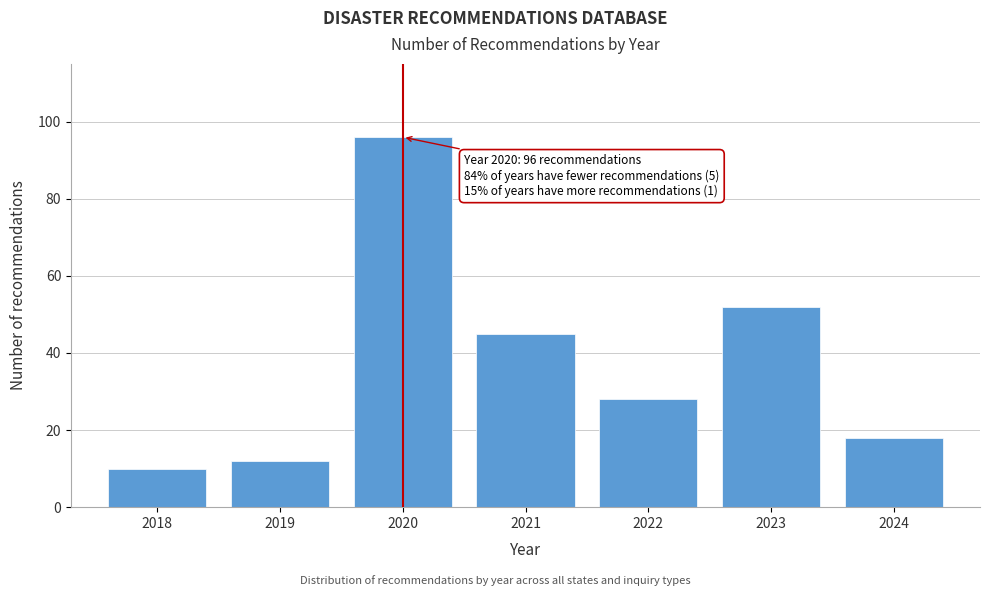

Reading right to left, what are all the values shown in this chart?

2024=18	2023=52	2022=28	2021=45	2020=96	2019=12	2018=10